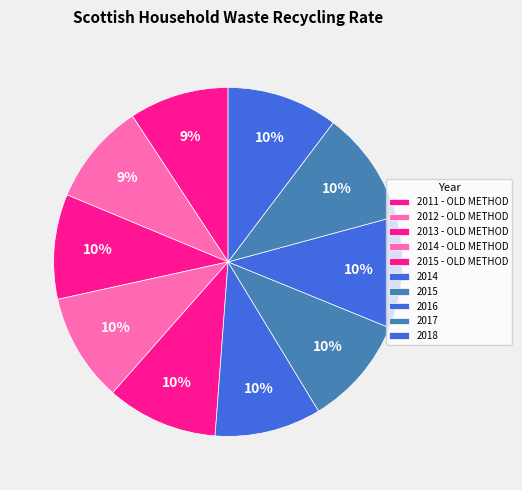

How many slices are in this pie chart?

10